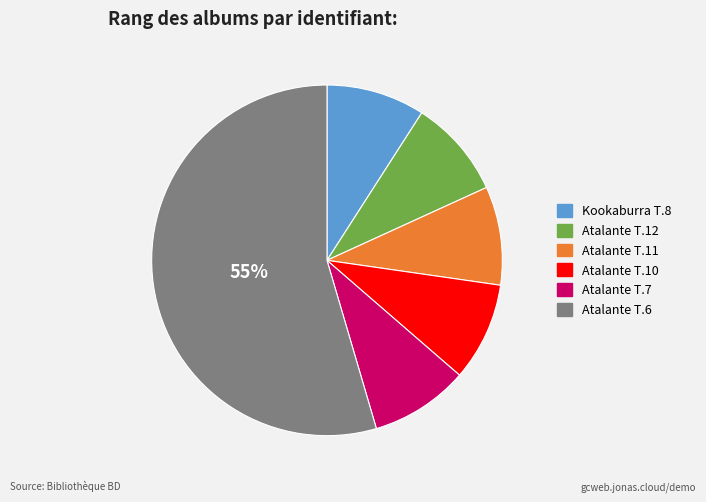

To the nearest percent, what is the average slice percentage?

17%